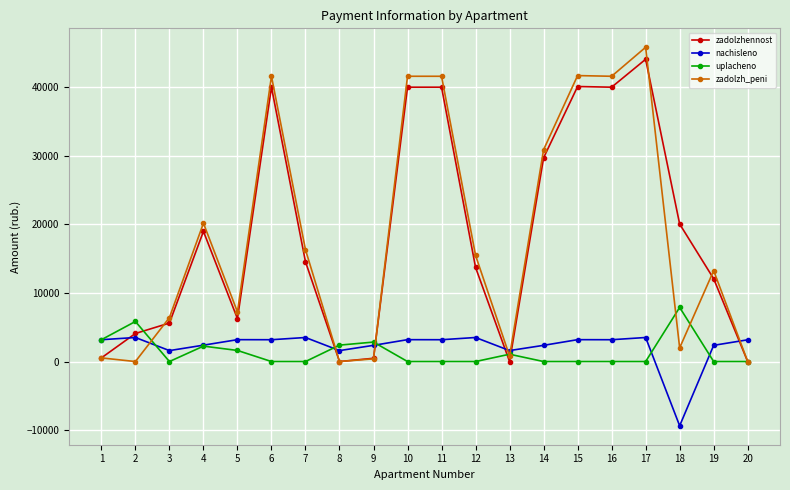

How many values in the zadolzhennost series are below 14552?

10